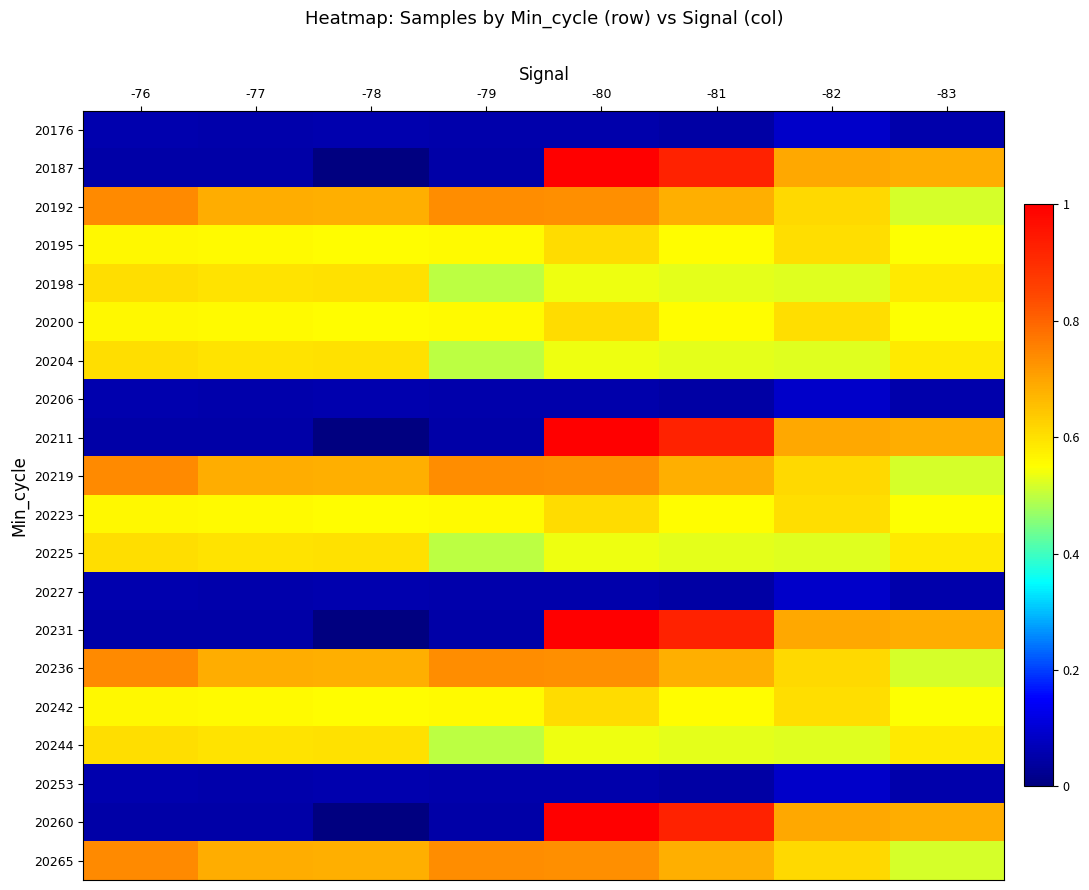

Reading left to right, extract all data points from this chart.

20176: -76=0.1	-77=0.1	-78=0.1	-79=0.1	-80=0.1	-81=0.0	-82=0.1	-83=0.1
20187: -76=0.0	-77=0.0	-78=0.0	-79=0.0	-80=1.0	-81=0.9	-82=0.7	-83=0.7
20192: -76=0.7	-77=0.7	-78=0.7	-79=0.7	-80=0.7	-81=0.7	-82=0.6	-83=0.5
20195: -76=0.6	-77=0.6	-78=0.6	-79=0.6	-80=0.6	-81=0.6	-82=0.6	-83=0.5
20198: -76=0.6	-77=0.6	-78=0.6	-79=0.5	-80=0.5	-81=0.5	-82=0.5	-83=0.6
20200: -76=0.6	-77=0.6	-78=0.6	-79=0.6	-80=0.6	-81=0.6	-82=0.6	-83=0.5
20204: -76=0.6	-77=0.6	-78=0.6	-79=0.5	-80=0.5	-81=0.5	-82=0.5	-83=0.6
20206: -76=0.1	-77=0.1	-78=0.1	-79=0.1	-80=0.1	-81=0.0	-82=0.1	-83=0.1
20211: -76=0.0	-77=0.0	-78=0.0	-79=0.0	-80=1.0	-81=0.9	-82=0.7	-83=0.7
20219: -76=0.7	-77=0.7	-78=0.7	-79=0.7	-80=0.7	-81=0.7	-82=0.6	-83=0.5
20223: -76=0.6	-77=0.6	-78=0.6	-79=0.6	-80=0.6	-81=0.6	-82=0.6	-83=0.5
20225: -76=0.6	-77=0.6	-78=0.6	-79=0.5	-80=0.5	-81=0.5	-82=0.5	-83=0.6
20227: -76=0.1	-77=0.1	-78=0.1	-79=0.1	-80=0.1	-81=0.0	-82=0.1	-83=0.1
20231: -76=0.0	-77=0.0	-78=0.0	-79=0.0	-80=1.0	-81=0.9	-82=0.7	-83=0.7
20236: -76=0.7	-77=0.7	-78=0.7	-79=0.7	-80=0.7	-81=0.7	-82=0.6	-83=0.5
20242: -76=0.6	-77=0.6	-78=0.6	-79=0.6	-80=0.6	-81=0.6	-82=0.6	-83=0.5
20244: -76=0.6	-77=0.6	-78=0.6	-79=0.5	-80=0.5	-81=0.5	-82=0.5	-83=0.6
20253: -76=0.1	-77=0.1	-78=0.1	-79=0.1	-80=0.1	-81=0.0	-82=0.1	-83=0.1
20260: -76=0.0	-77=0.0	-78=0.0	-79=0.0	-80=1.0	-81=0.9	-82=0.7	-83=0.7
20265: -76=0.7	-77=0.7	-78=0.7	-79=0.7	-80=0.7	-81=0.7	-82=0.6	-83=0.5